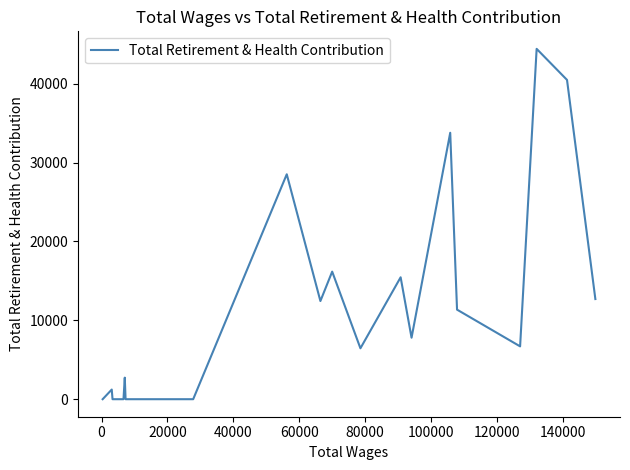

Does the chart have visible grid lines?

No